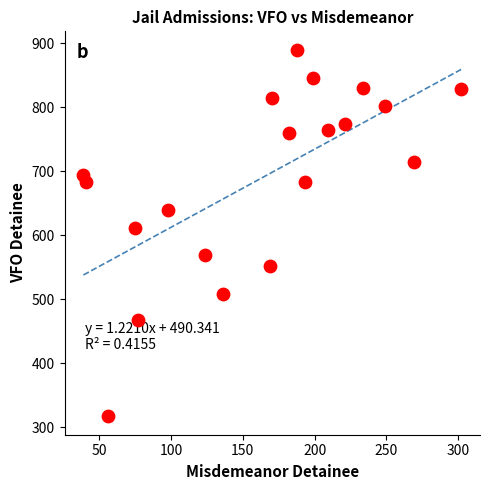

What Y value in the scatter plot is closest to 603?

612